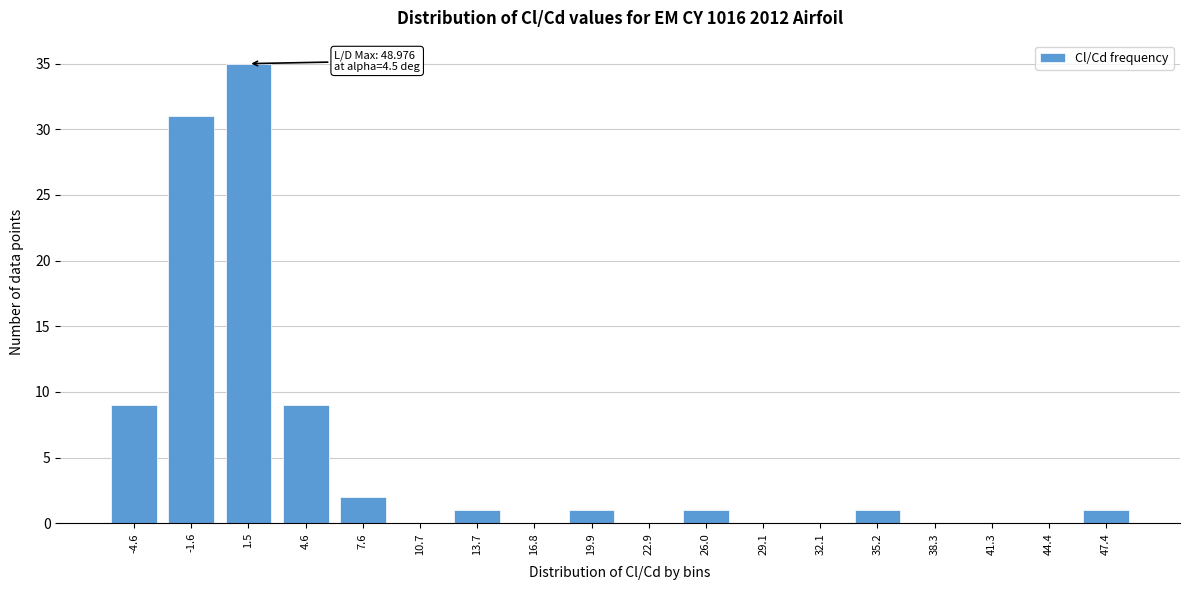

Reading right to left, list all the values displayed in this chart.

47.4=1	44.4=0	41.3=0	38.3=0	35.2=1	32.1=0	29.1=0	26.0=1	22.9=0	19.9=1	16.8=0	13.7=1	10.7=0	7.6=2	4.6=9	1.5=35	-1.6=31	-4.6=9